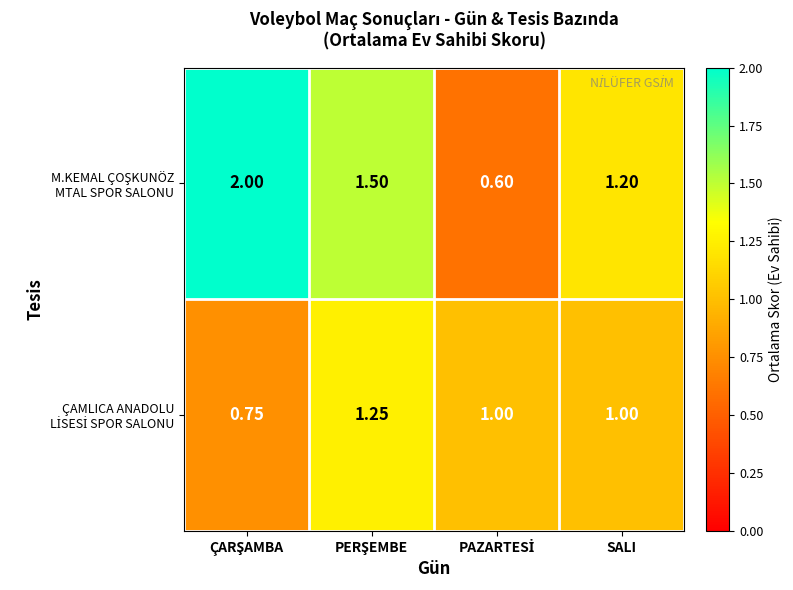

How many series are shown in this chart?

2